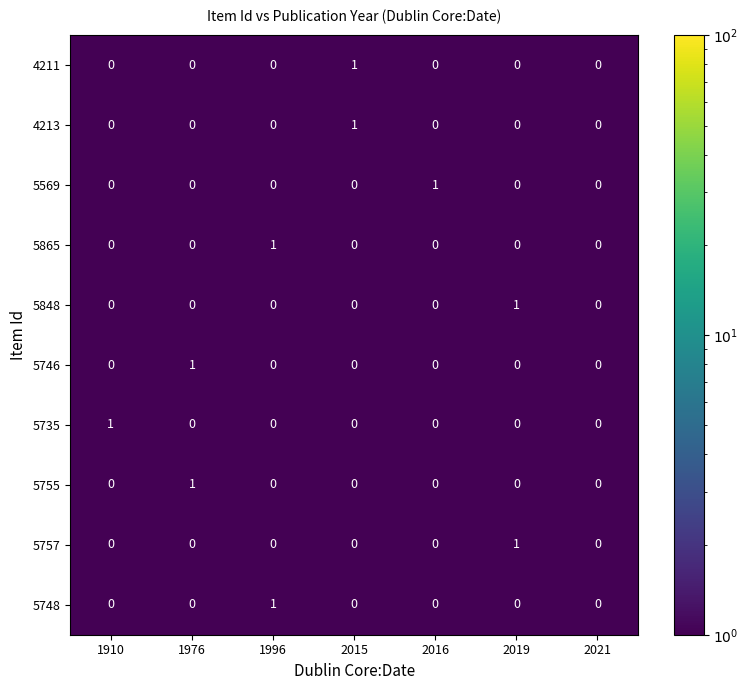

How many 5757 values are between 0 and 1?

7